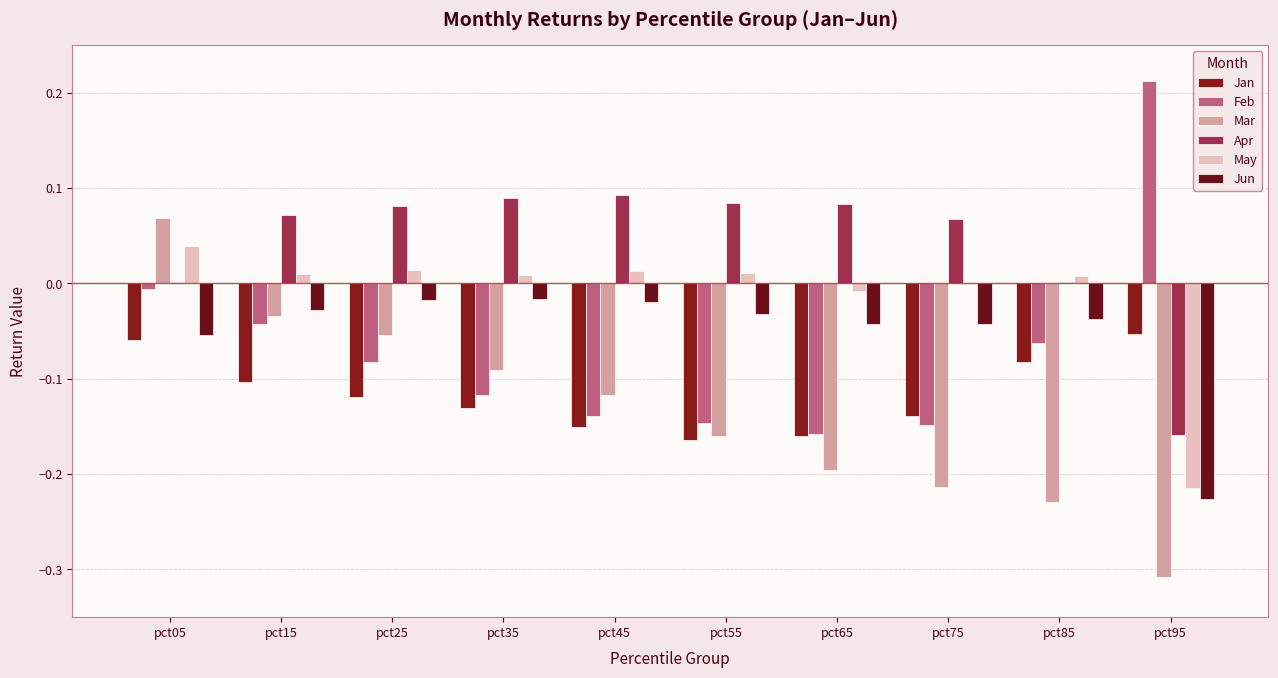

Reading left to right, extract all data points from this chart.

Jan: -0.1	-0.1	-0.1	-0.1	-0.2	-0.2	-0.2	-0.1	-0.1	-0.1
Feb: -0.0	-0.0	-0.1	-0.1	-0.1	-0.1	-0.2	-0.1	-0.1	0.2
Mar: 0.1	-0.0	-0.1	-0.1	-0.1	-0.2	-0.2	-0.2	-0.2	-0.3
Apr: 0.0	0.1	0.1	0.1	0.1	0.1	0.1	0.1	0.0	-0.2
May: 0.0	0.0	0.0	0.0	0.0	0.0	-0.0	-0.0	0.0	-0.2
Jun: -0.1	-0.0	-0.0	-0.0	-0.0	-0.0	-0.0	-0.0	-0.0	-0.2